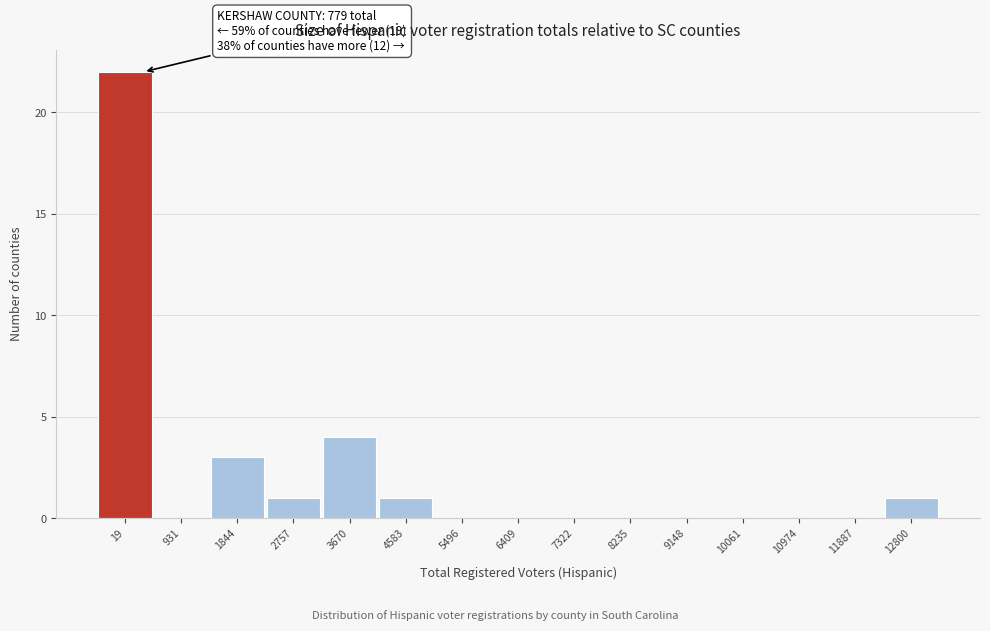

Reading left to right, what are all the values shown in this chart?

19=22	931=0	1844=3	2757=1	3670=4	4583=1	5496=0	6409=0	7322=0	8235=0	9148=0	10061=0	10974=0	11887=0	12800=1